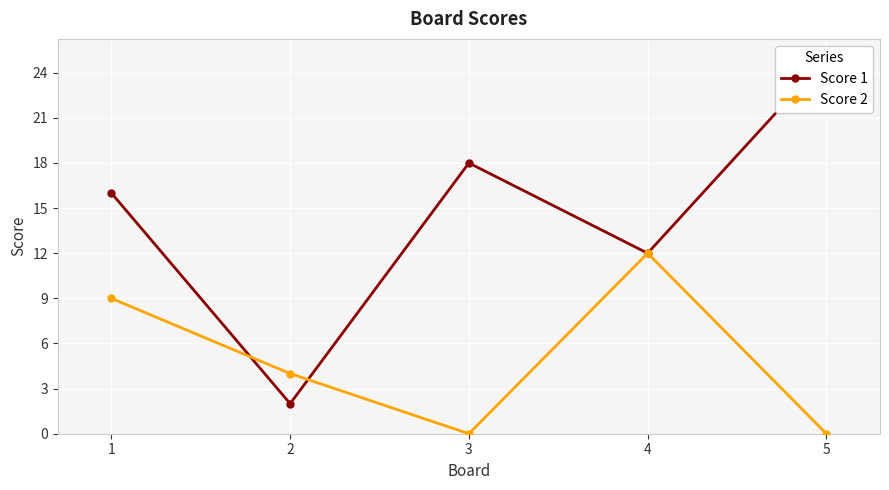

In Score 1, how many points are higher than both neighbors (excluding endpoints)?

1